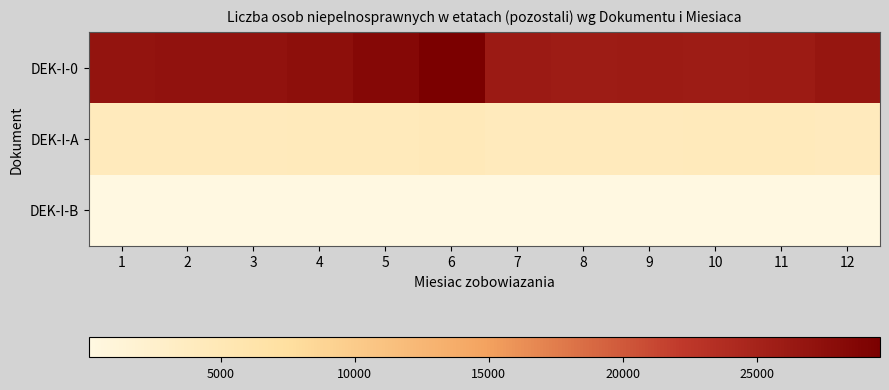

How many distinct data groups are displayed?

3